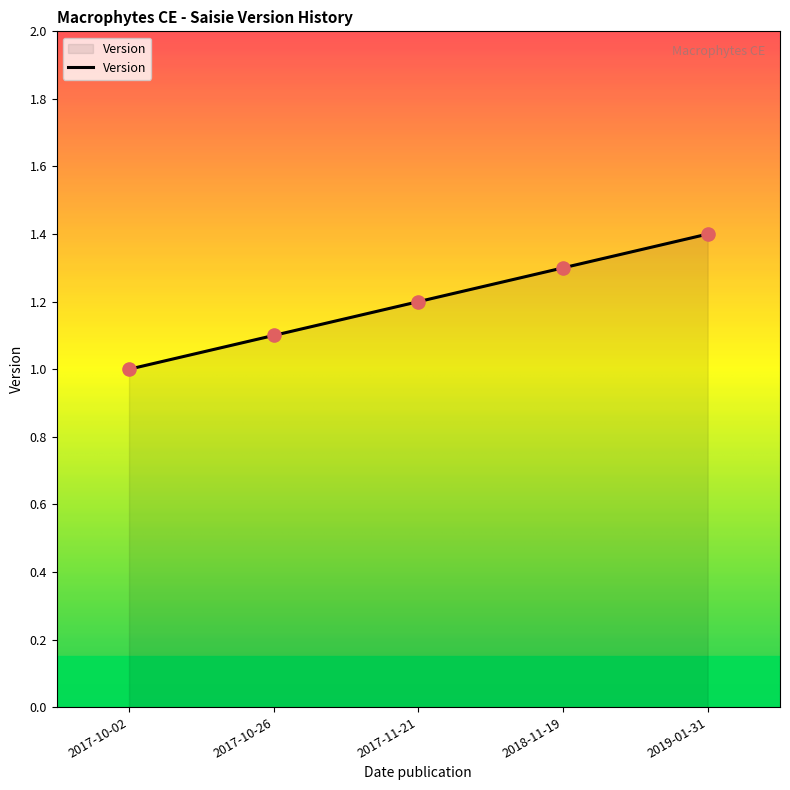

What is the ratio of the value at 2017-11-21 to the value at 2017-10-26?

1.1